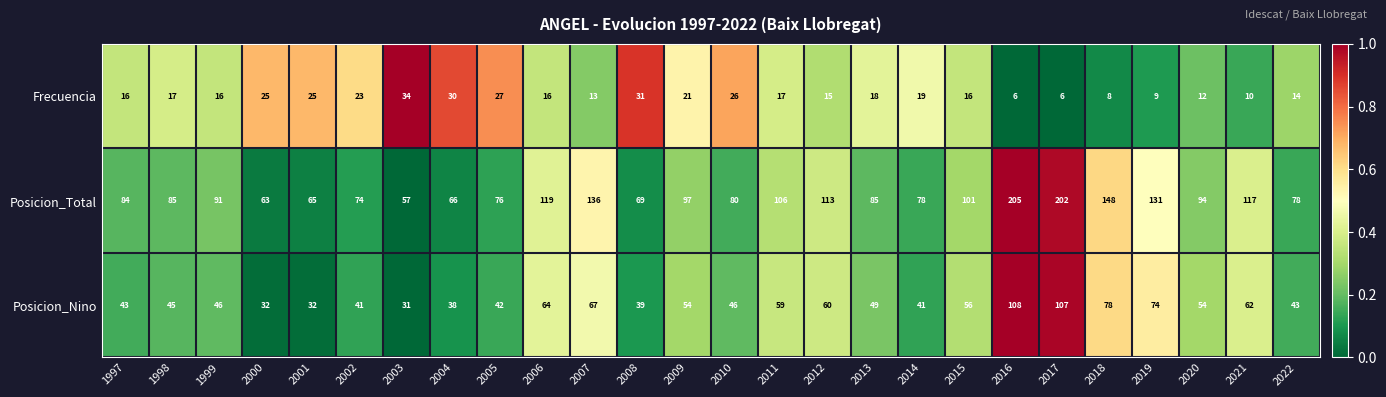

List the series in order of their peak value, highest first.

Posicion_Total, Posicion_Nino, Frecuencia